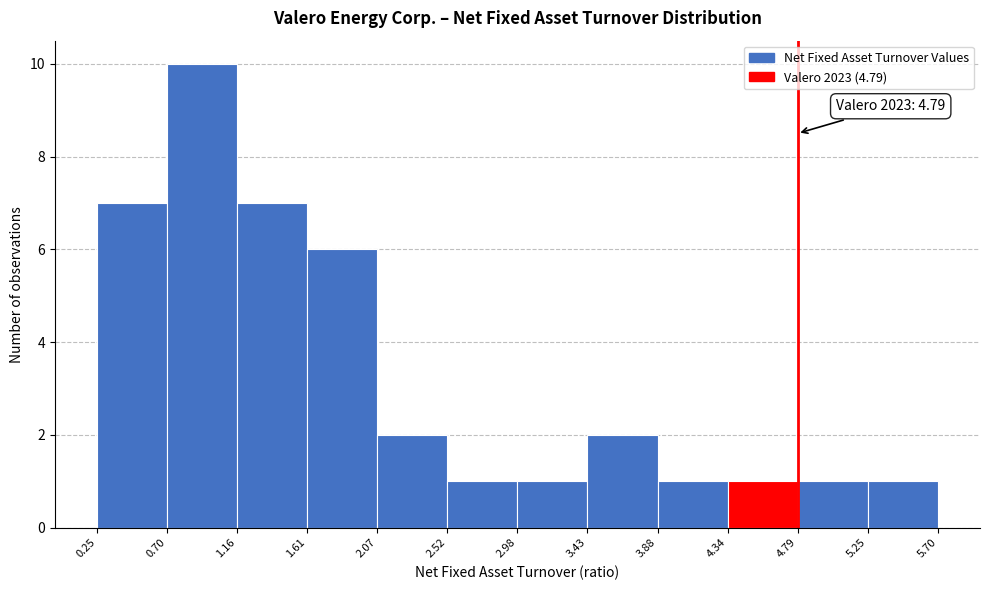

Which range on the x-axis has the tallest bar?

0.70 to 1.16